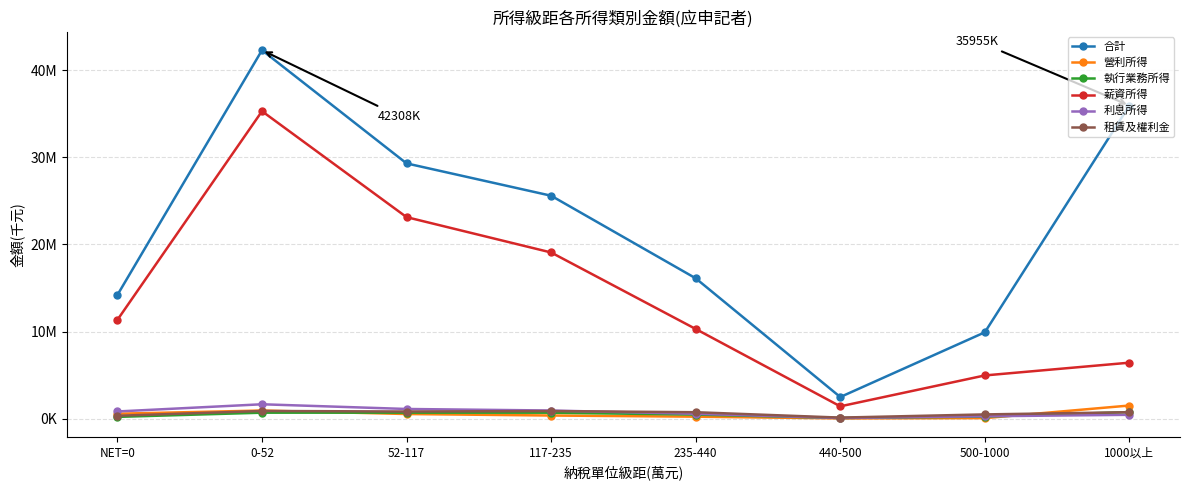

Between 52-117 and 500-1000, which is larger?

52-117